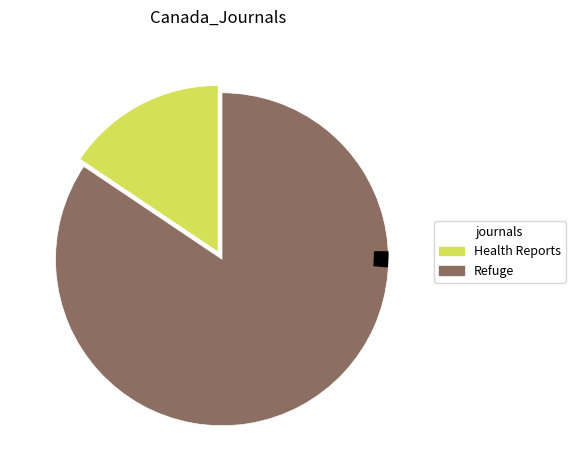

Is there a majority slice in this chart?

Yes